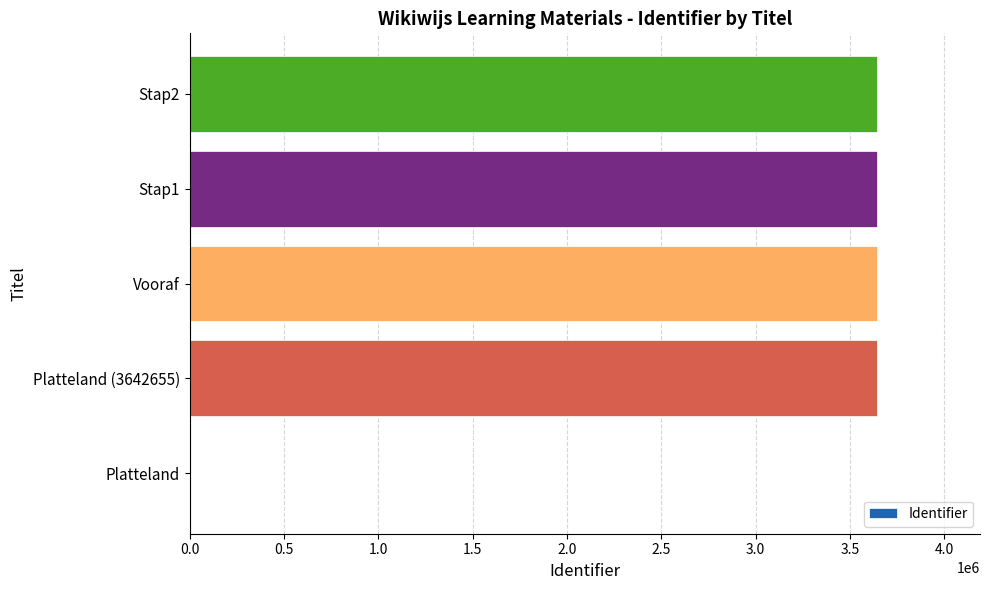

The chart shows a value of 1678582 at Platteland. True or false?

False